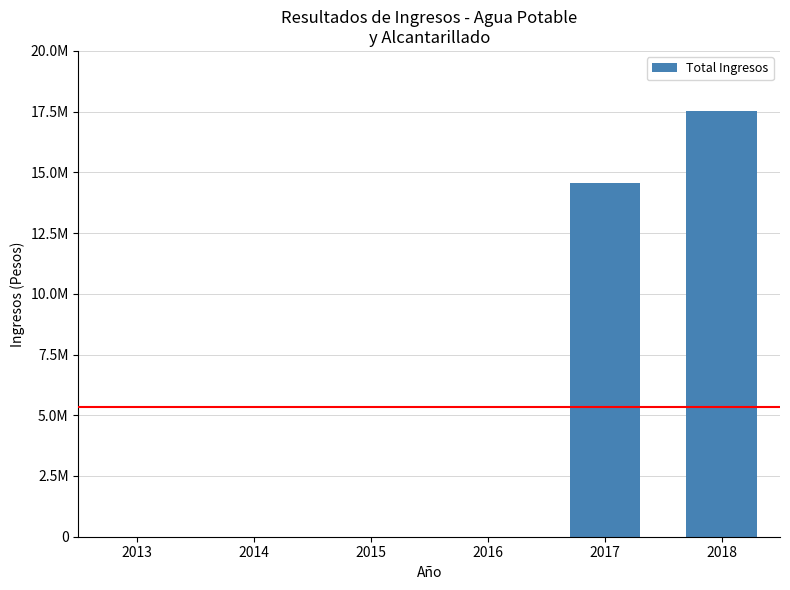

Rank the categories by value from lowest to highest.

2013, 2014, 2015, 2016, 2017, 2018